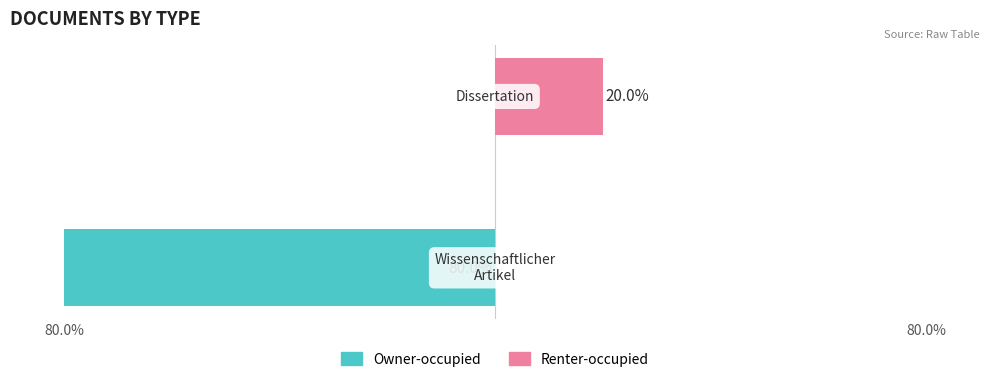

At how many categories does at least one series exceed -5?

2